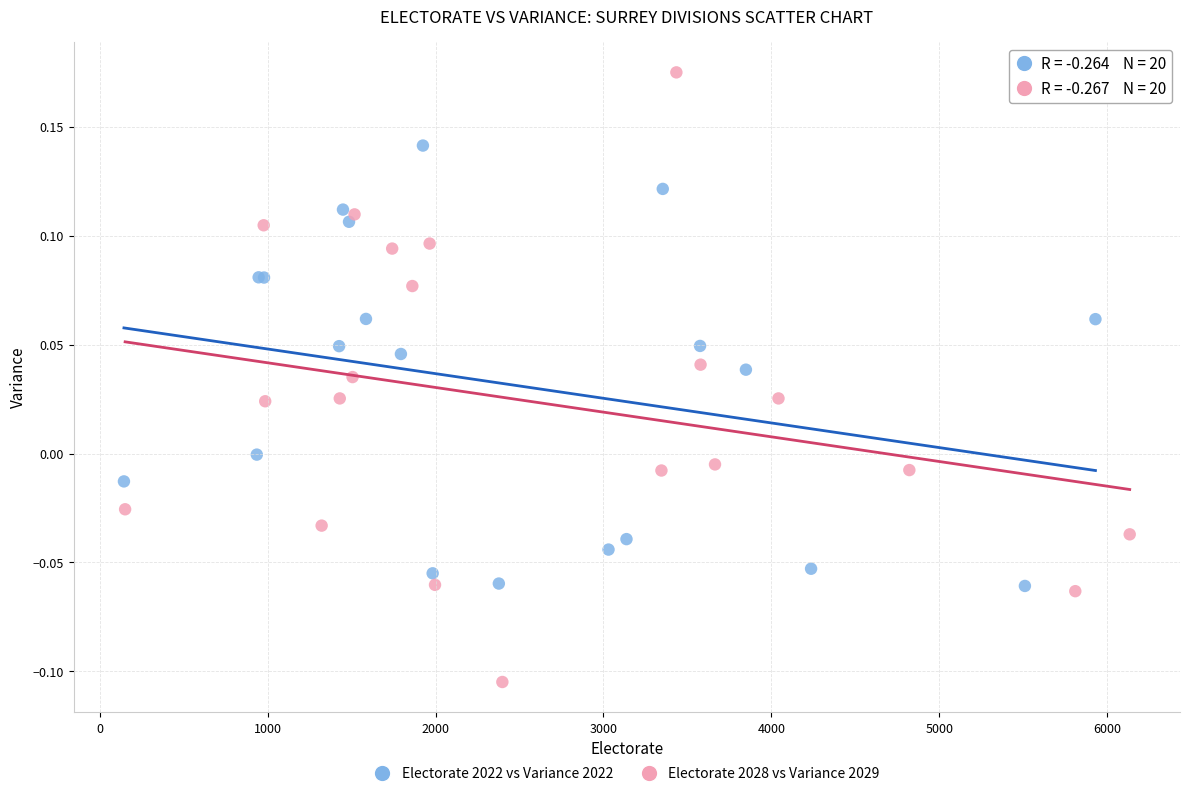

Which series reaches the minimum Y coordinate?

Electorate 2028 vs Variance 2029